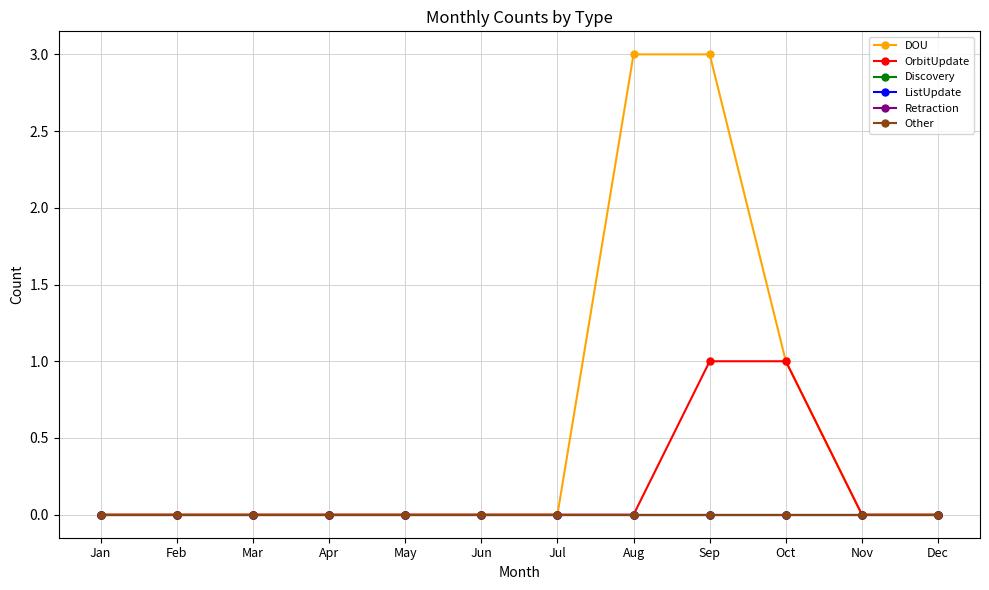

Rank the series by their maximum value, from highest to lowest.

DOU, OrbitUpdate, Discovery, ListUpdate, Retraction, Other